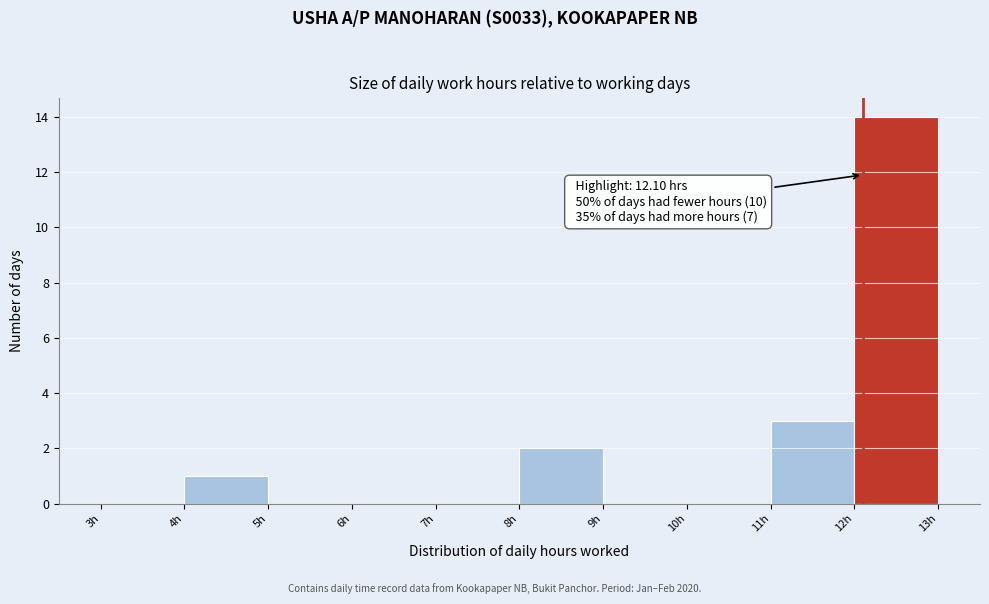

Which range on the x-axis has the tallest bar?

12 to 13